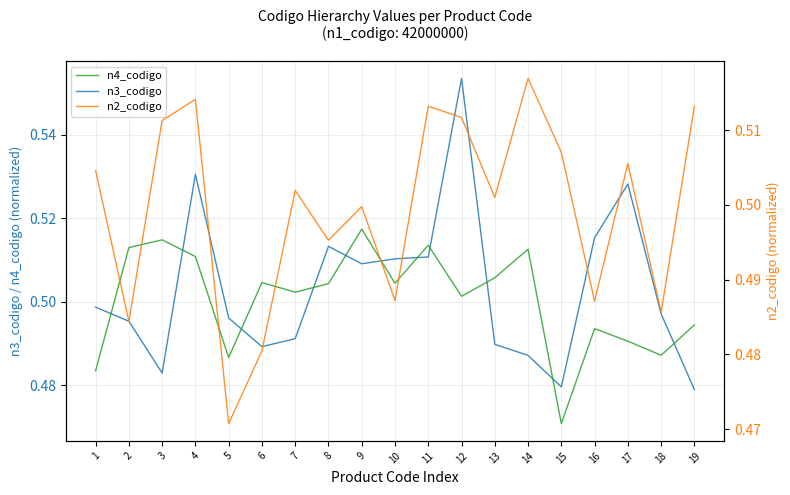

Reading left to right, transcribe all the data shown in this chart.

n3_codigo: 1=0.5	2=0.5	3=0.5	4=0.5	5=0.5	6=0.5	7=0.5	8=0.5	9=0.5	10=0.5	11=0.5	12=0.6	13=0.5	14=0.5	15=0.5	16=0.5	17=0.5	18=0.5	19=0.5
n4_codigo: 1=0.5	2=0.5	3=0.5	4=0.5	5=0.5	6=0.5	7=0.5	8=0.5	9=0.5	10=0.5	11=0.5	12=0.5	13=0.5	14=0.5	15=0.5	16=0.5	17=0.5	18=0.5	19=0.5
n2_codigo: 1=0.5	2=0.5	3=0.5	4=0.5	5=0.5	6=0.5	7=0.5	8=0.5	9=0.5	10=0.5	11=0.5	12=0.5	13=0.5	14=0.5	15=0.5	16=0.5	17=0.5	18=0.5	19=0.5